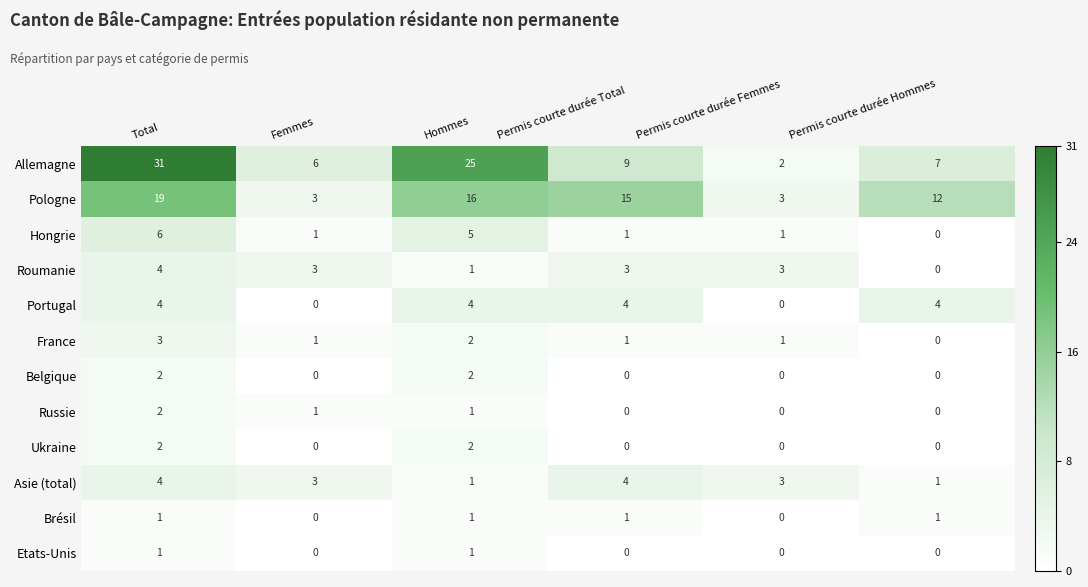

Where does the Russie series first go above 1?

Total